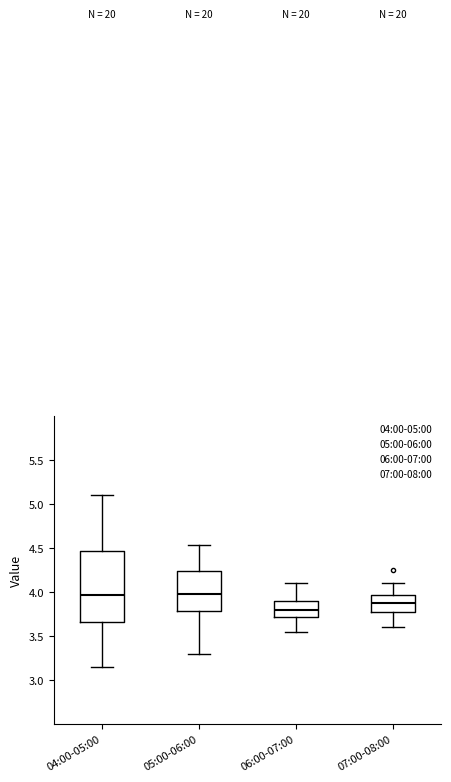

Reading left to right, read every box against the y-axis: the position of its median line, the range the box covers, and the ends of its whiskers. The values are not printed on the chart, so give them approximately, as read against the axis.

04:00-05:00: median 3.95, box 3.65 to 4.45, whiskers 3.15 to 5.10
05:00-06:00: median 4.00, box 3.80 to 4.25, whiskers 3.30 to 4.55
06:00-07:00: median 3.80, box 3.70 to 3.90, whiskers 3.55 to 4.10
07:00-08:00: median 3.90, box 3.75 to 3.95, whiskers 3.60 to 4.10